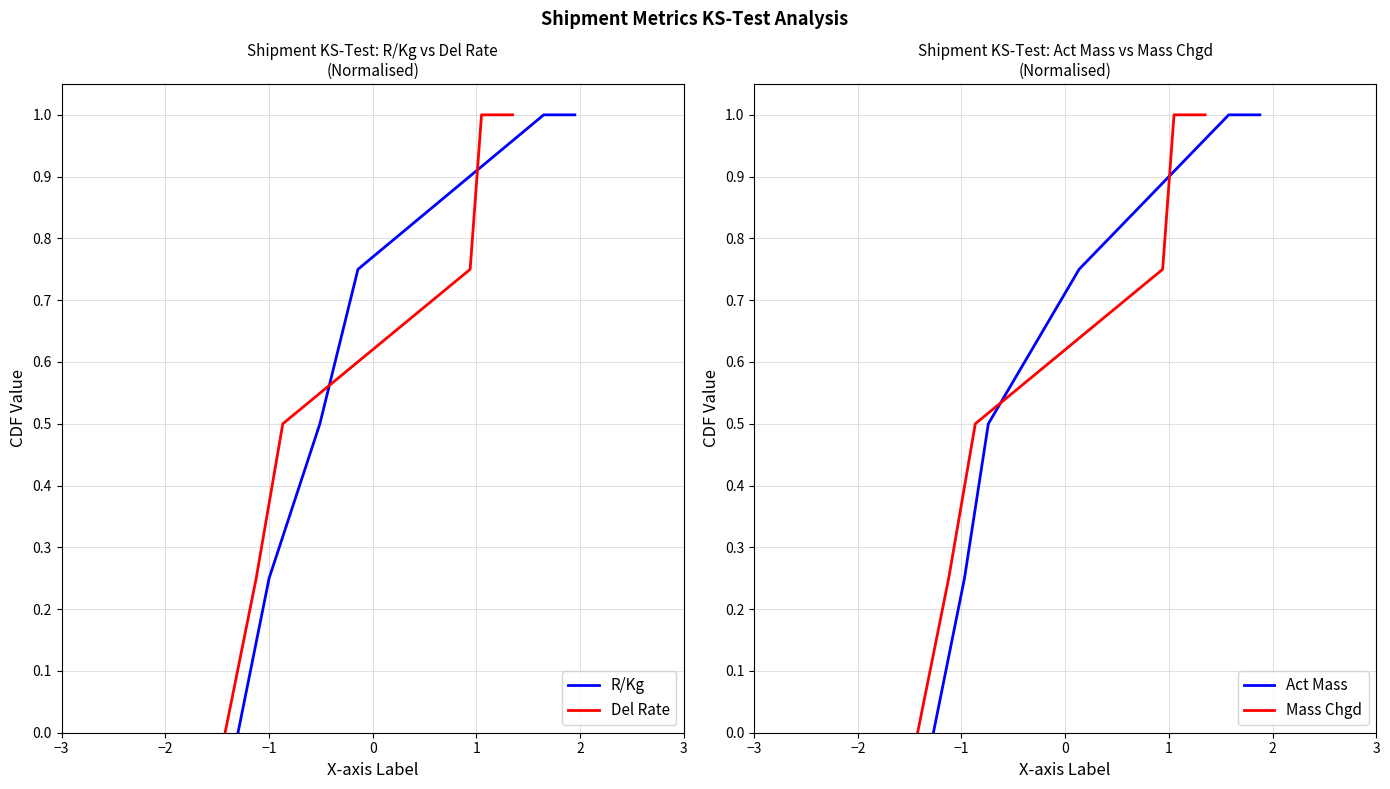

Is this an area chart (filled region under the line)?

No